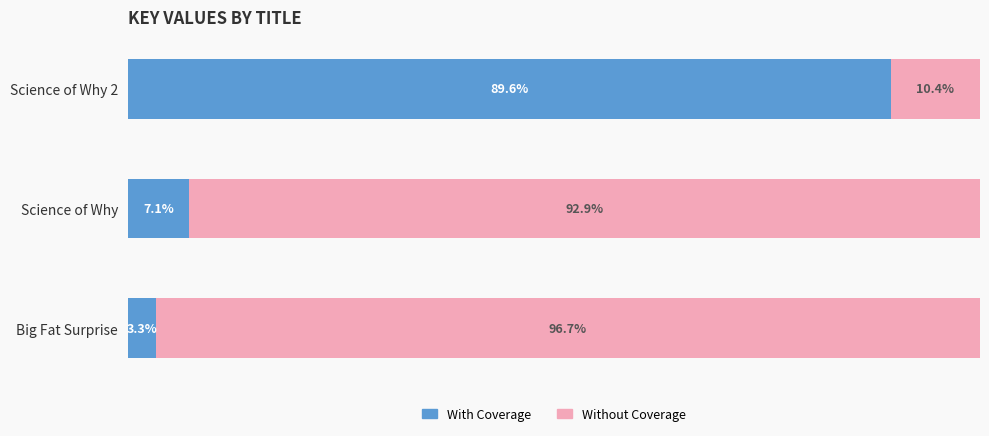

Which category has the highest value in the With Coverage series?

Science of Why 2